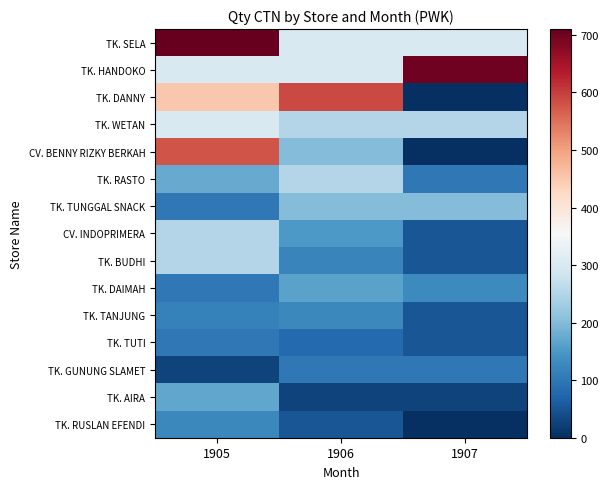

Reading left to right, extract all data points from this chart.

TK. SELA: 1905=710.0	1906=300.0	1907=300.0
TK. HANDOKO: 1905=300.0	1906=300.0	1907=700.0
TK. DANNY: 1905=450.0	1906=588.9	1907=0.0
TK. WETAN: 1905=300.0	1906=250.0	1907=250.0
CV. BENNY RIZKY BERKAH: 1905=578.3	1906=200.0	1907=0.0
TK. RASTO: 1905=175.0	1906=250.0	1907=100.0
TK. TUNGGAL SNACK: 1905=100.0	1906=200.0	1907=200.0
CV. INDOPRIMERA: 1905=250.5	1906=150.0	1907=50.0
TK. BUDHI: 1905=250.0	1906=120.0	1907=50.0
TK. DAIMAH: 1905=100.0	1906=165.8	1907=130.0
TK. TANJUNG: 1905=115.0	1906=125.0	1907=50.0
TK. TUTI: 1905=100.0	1906=80.0	1907=50.0
TK. GUNUNG SLAMET: 1905=25.0	1906=100.0	1907=100.0
TK. AIRA: 1905=170.0	1906=25.0	1907=25.0
TK. RUSLAN EFENDI: 1905=125.0	1906=50.0	1907=0.0